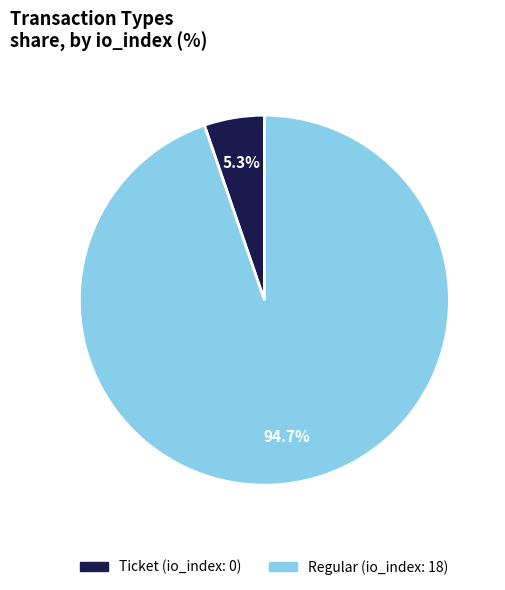

Count the number of slices in the pie.

2